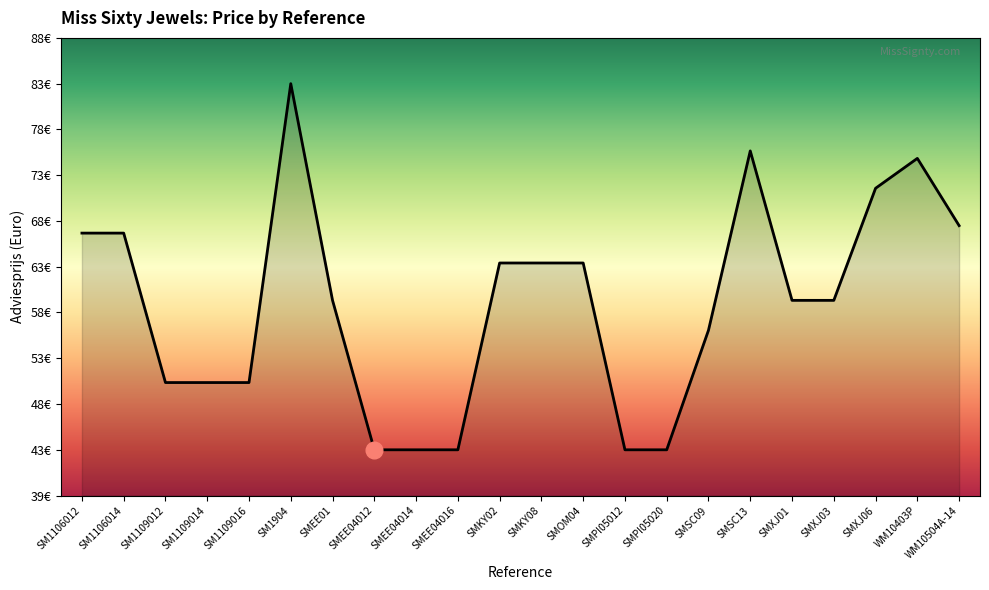

Does the chart have visible grid lines?

No